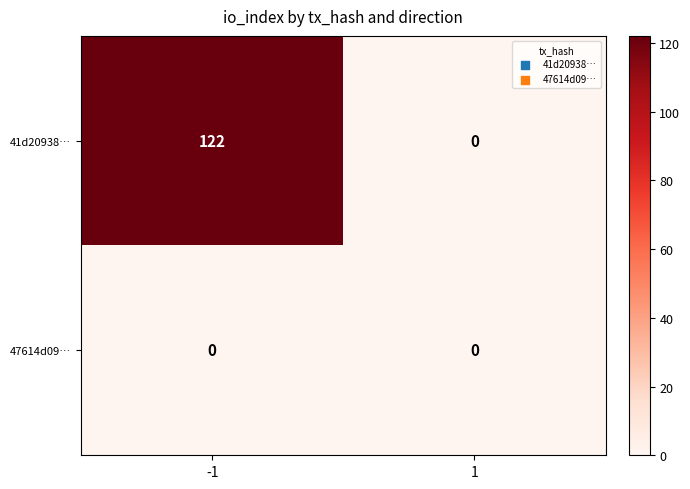

Reading left to right, extract all data points from this chart.

41d20938…: -1=122	1=0
47614d09…: -1=0	1=0